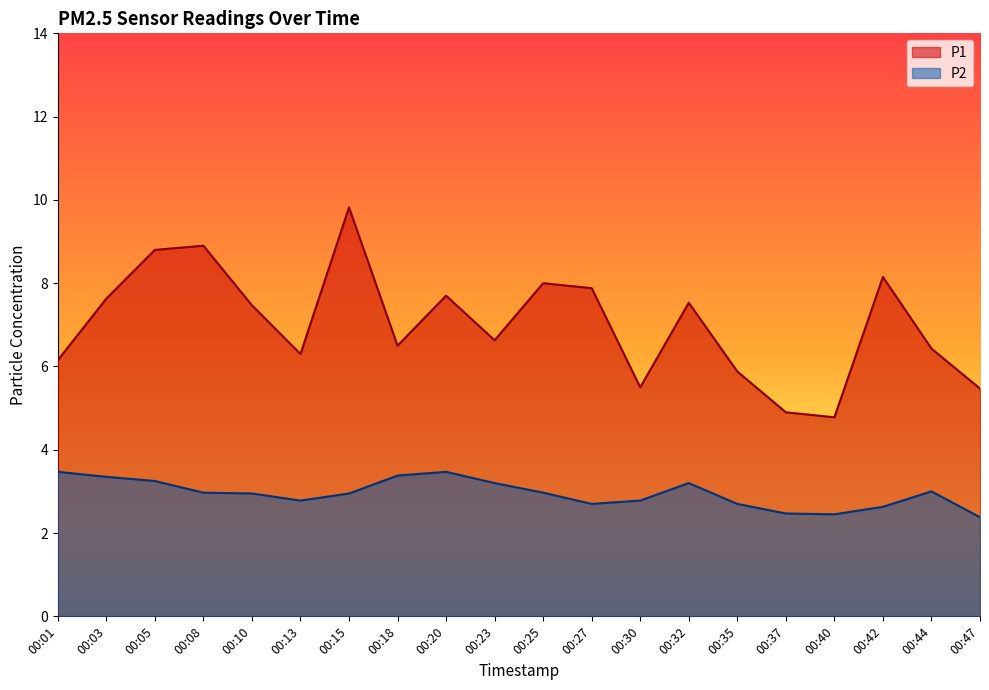

Between 00:03 and 00:30, which is larger?

00:03